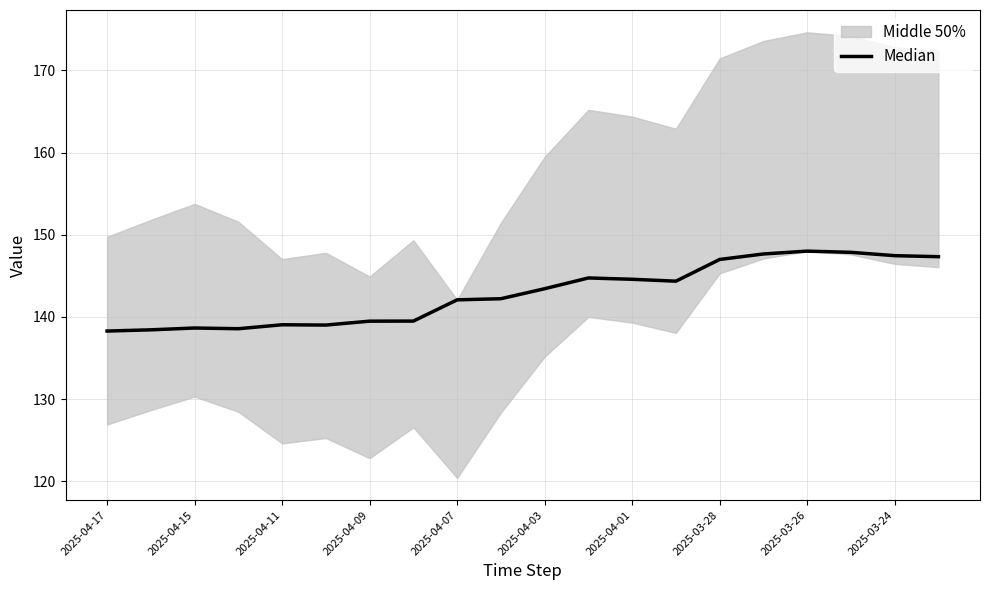

What is the difference between the maximum and minimum values?

9.7